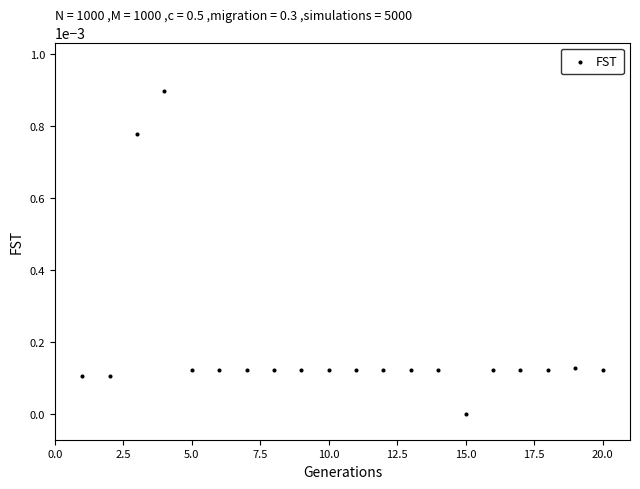

What is the range of X values (max minus min)?

19.0